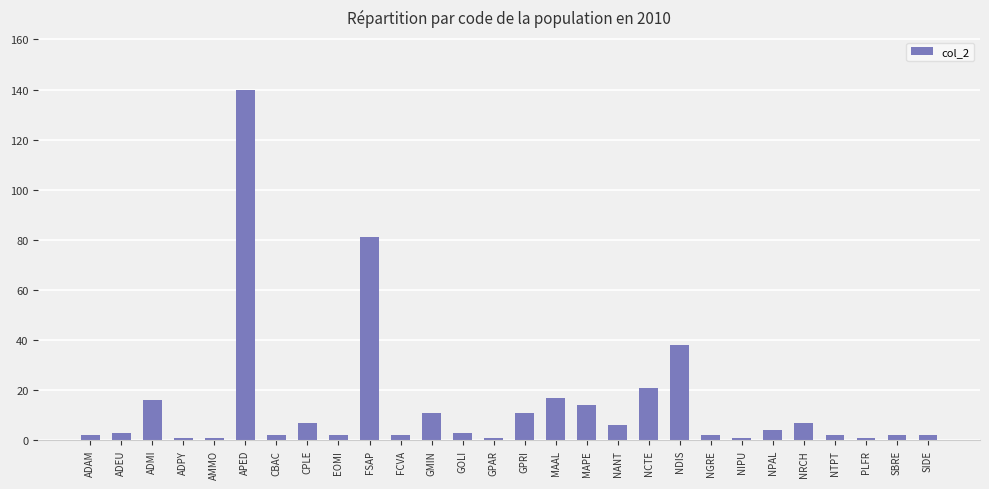

True or false: the data shows 132 at FSAP.

False